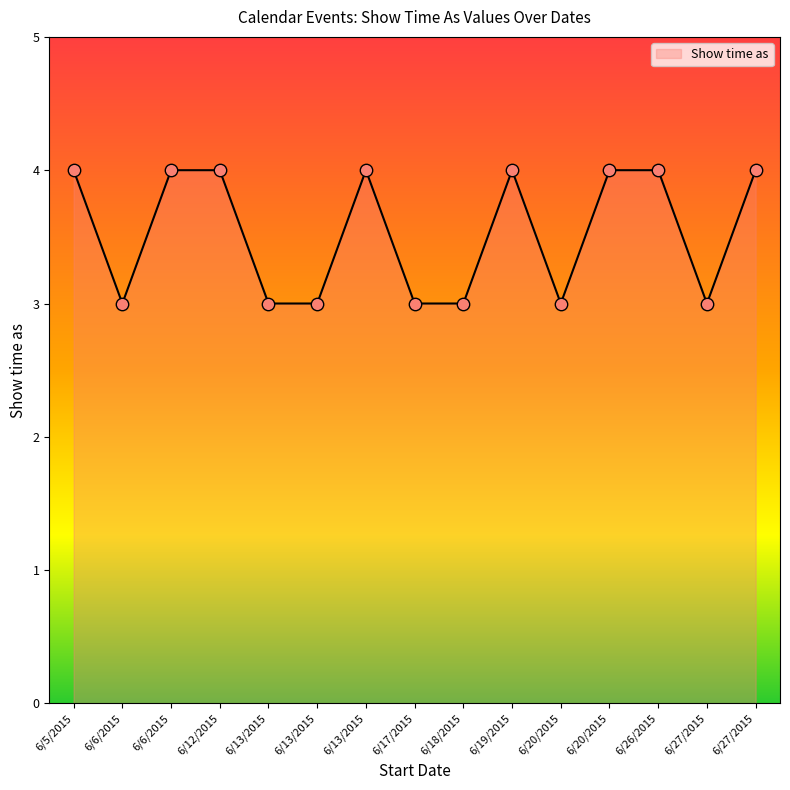

Approximately how many times larger is the value at 6/13/2015 compared to 6/13/2015?

0.8